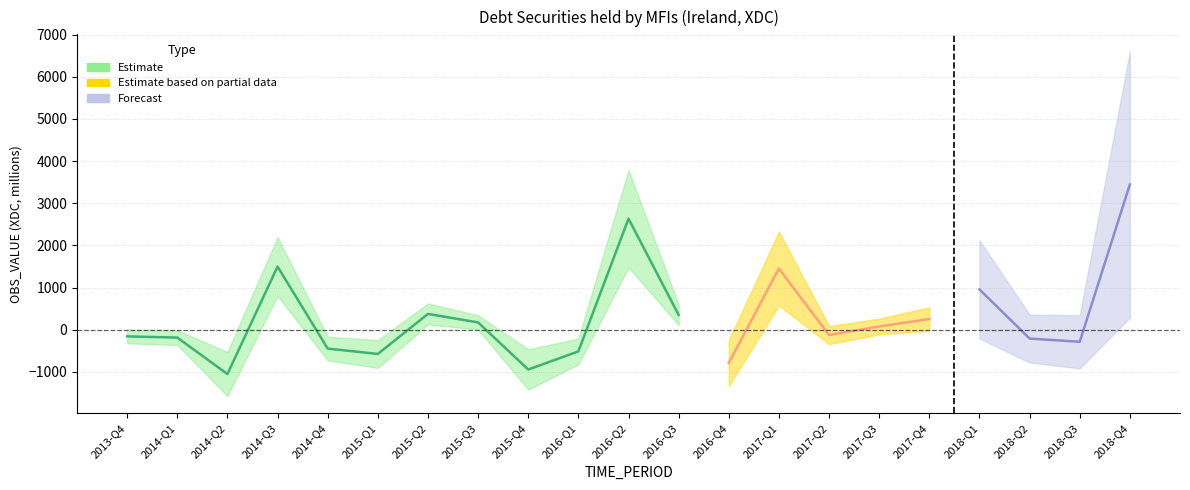

The chart shows a value of 350.0 at 2016-Q3. True or false?

True